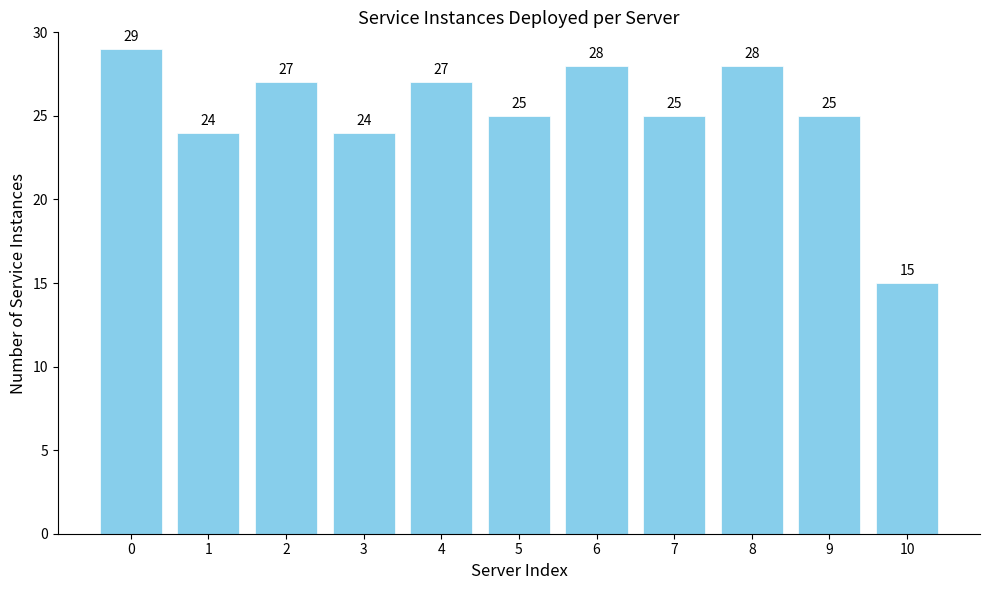

At which category does the chart reach its minimum across all series?

10